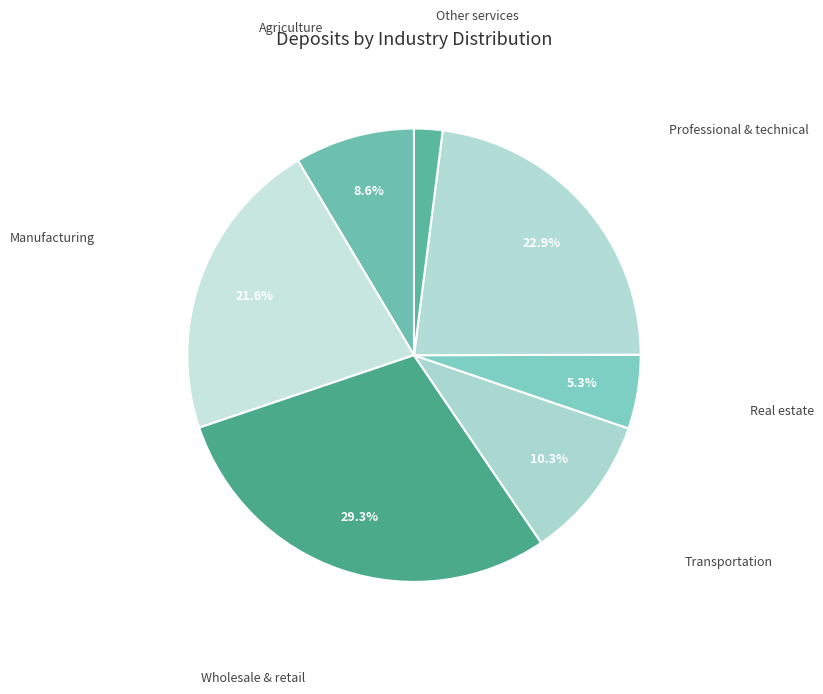

To the nearest percent, what is the average slice percentage?

14%